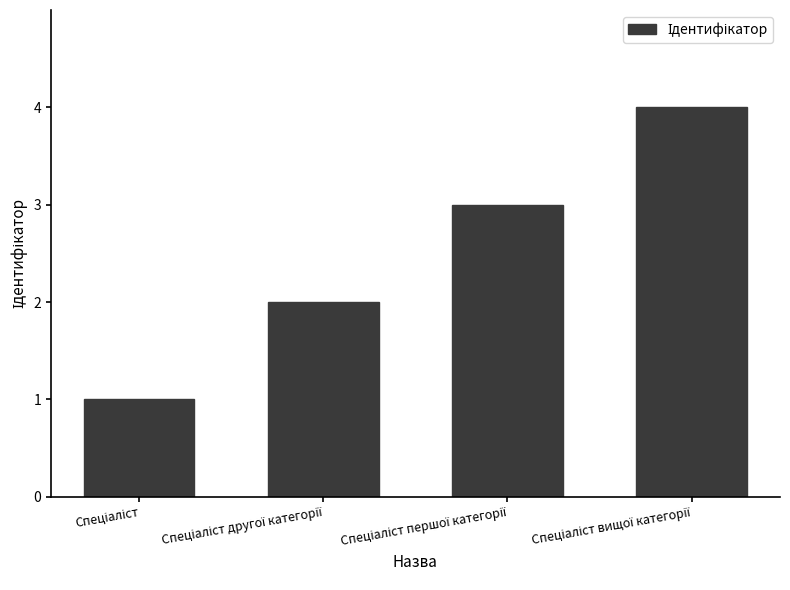

What is the value of the 4th bar from the left?

4